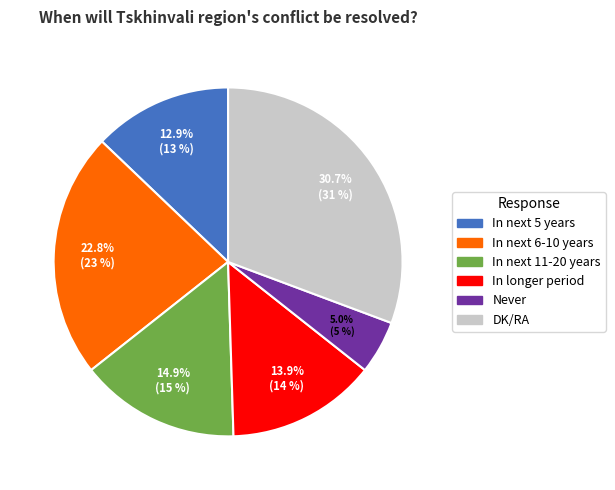

What percentage do In next 6-10 years and In longer period together represent?

36.6%